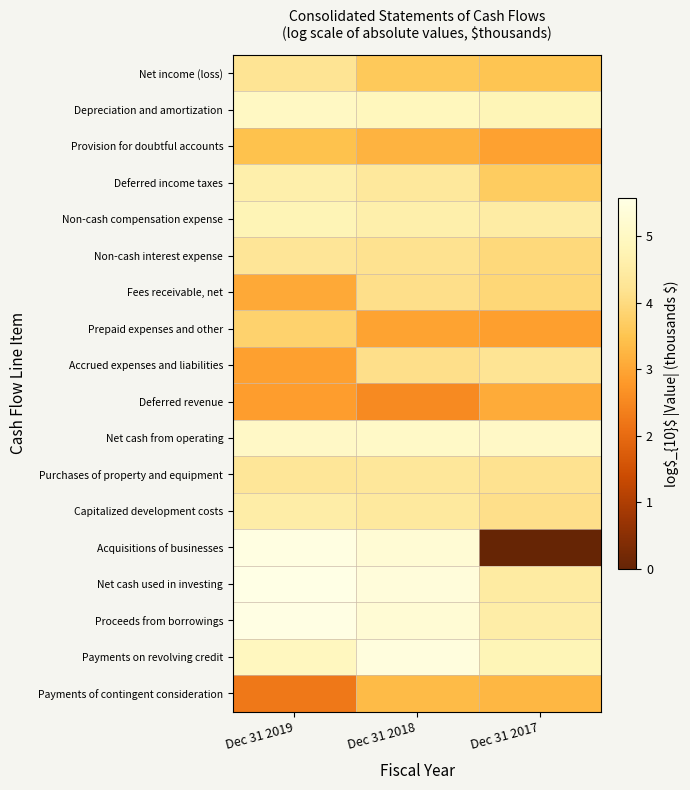

What is the total value across all series at Dec 31 2017?

67.9